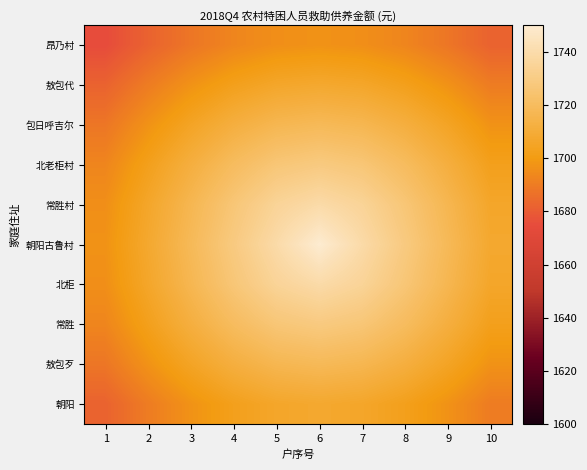

At which category is the sum across all series the highest?

6